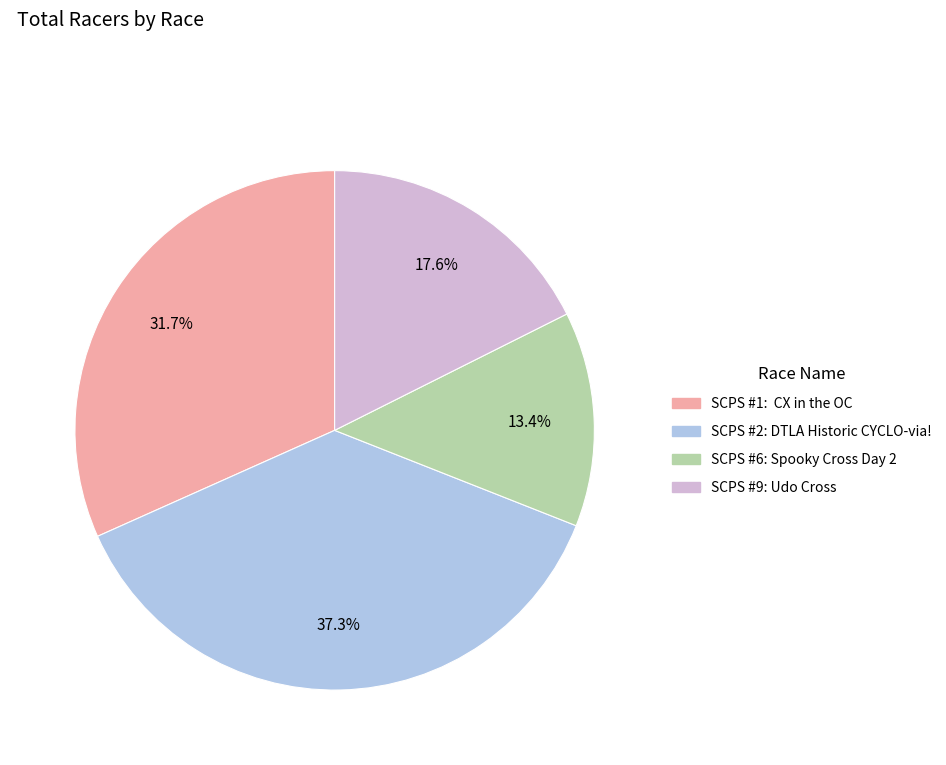

To the nearest percent, what is the difference between the largest and smallest slice percentages?

24%